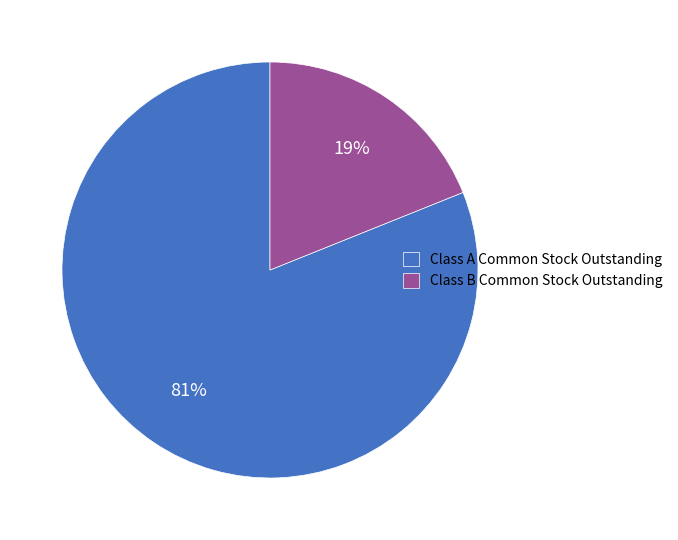

How many segments does this pie chart have?

2